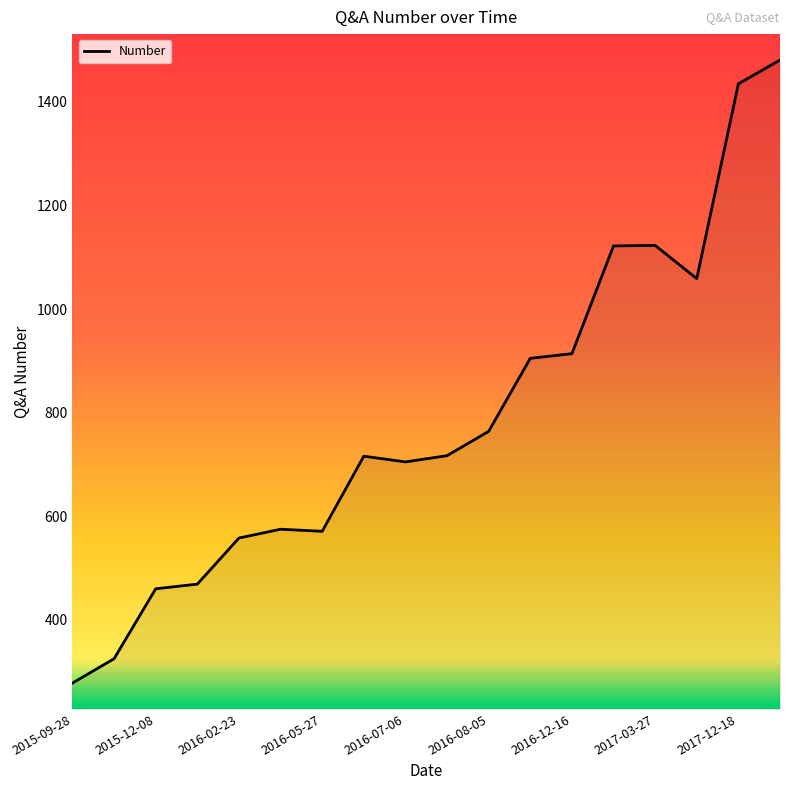

What is the difference between the maximum and minimum values?

1203